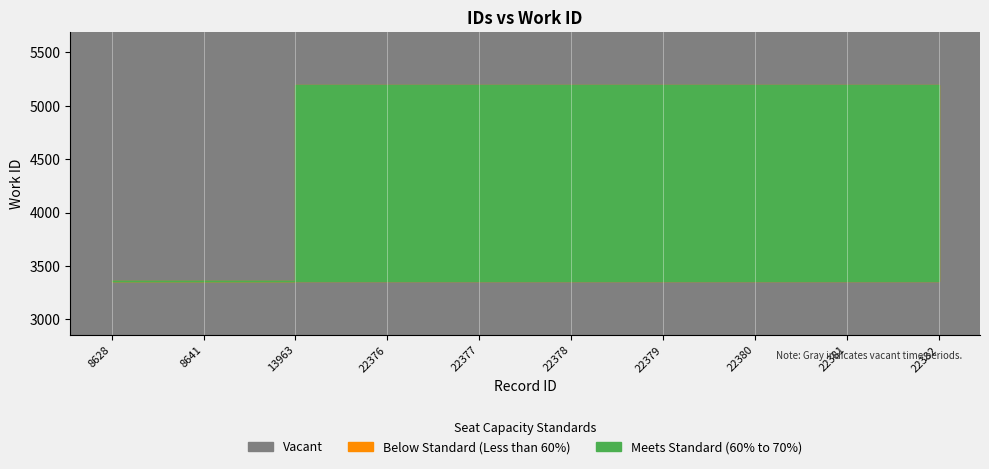

Between 13963 and 22381, which is larger?

13963